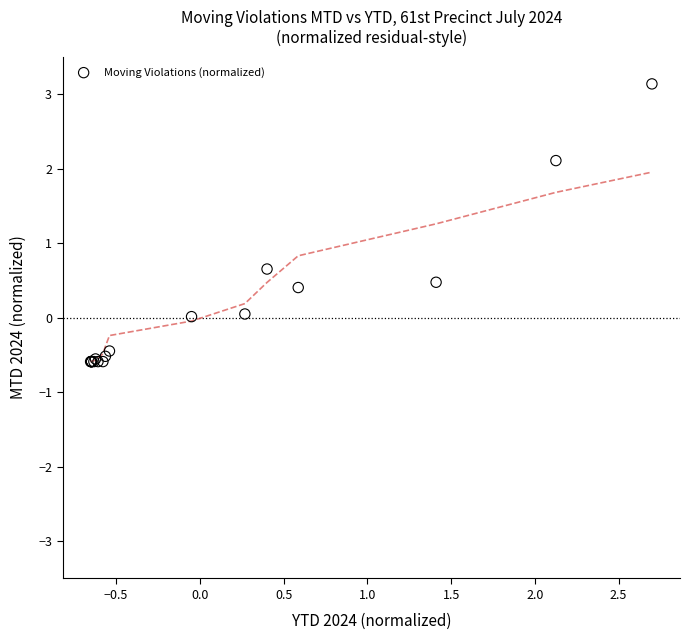

What Y value in the scatter plot is closest to 1?

0.7